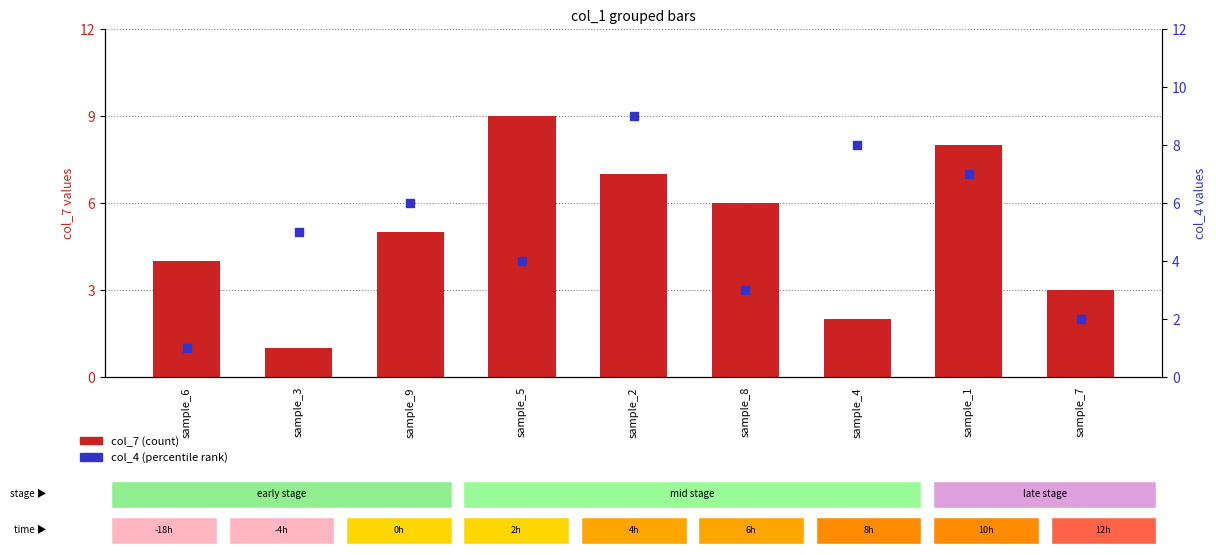

Is the value of col_7 (count) at sample_1 greater than the value of col_4 (percentile) at sample_8?

Yes